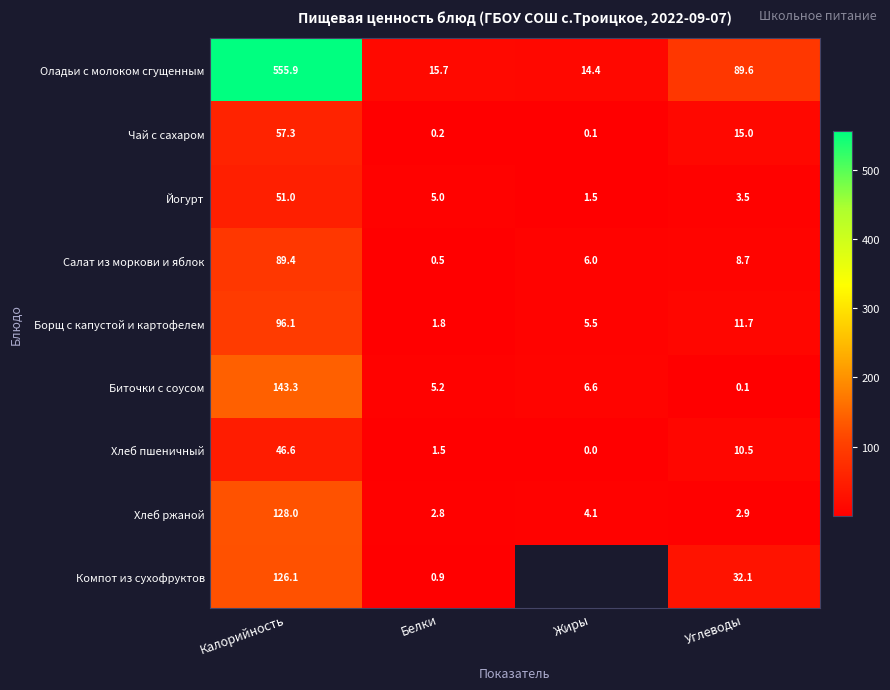

The Чай с сахаром series shows 15.0 at Углеводы. True or false?

True